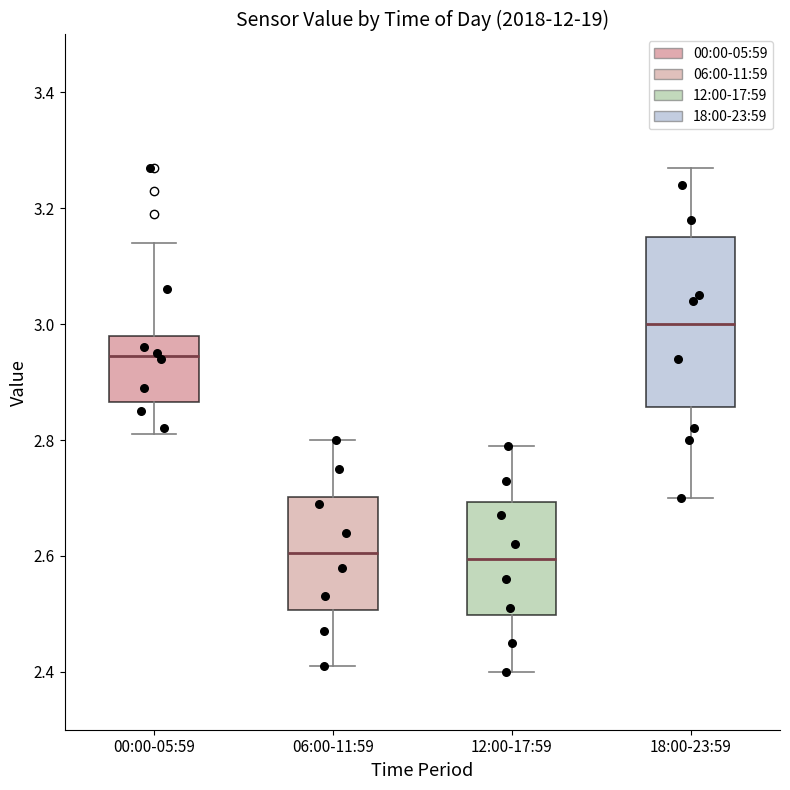

Reading left to right, transcribe this box plot: for each box, give where its median line is, the range the box spans, and where its two whiskers end, as read against the y-axis. The values are not printed on the chart, so give them approximately, as read against the axis.

00:00-05:59: median 2.94, box 2.86 to 2.98, whiskers 2.82 to 3.14
06:00-11:59: median 2.60, box 2.50 to 2.70, whiskers 2.42 to 2.80
12:00-17:59: median 2.60, box 2.50 to 2.70, whiskers 2.40 to 2.80
18:00-23:59: median 3.00, box 2.86 to 3.16, whiskers 2.70 to 3.28